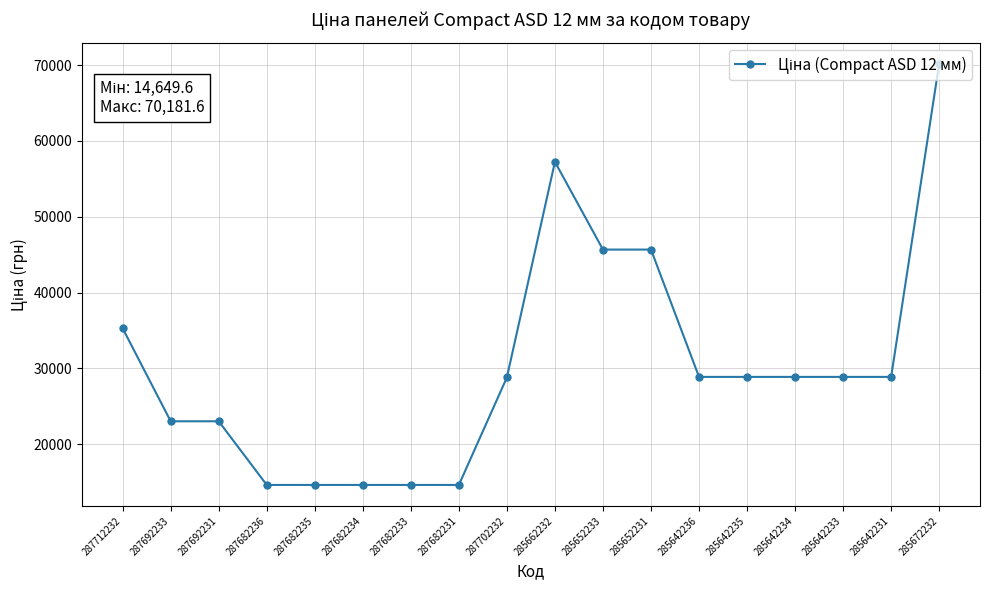

What is the greatest value displayed?

70181.6